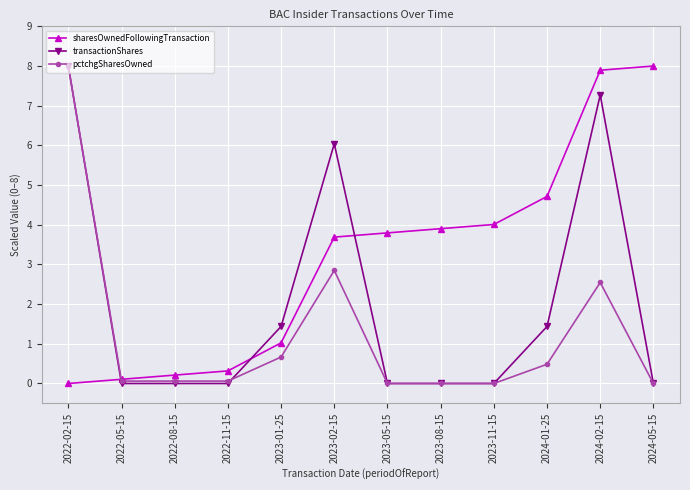

Reading left to right, transcribe all the data shown in this chart.

sharesOwnedFollowingTransaction: 2022-02-15=0.0	2022-05-15=0.1	2022-08-15=0.2	2022-11-15=0.3	2023-01-25=1.0	2023-02-15=3.7	2023-05-15=3.8	2023-08-15=3.9	2023-11-15=4.0	2024-01-25=4.7	2024-02-15=7.9	2024-05-15=8.0
transactionShares: 2022-02-15=8.0	2022-05-15=0.0	2022-08-15=0.0	2022-11-15=0.0	2023-01-25=1.4	2023-02-15=6.0	2023-05-15=0.0	2023-08-15=0.0	2023-11-15=0.0	2024-01-25=1.4	2024-02-15=7.3	2024-05-15=0.0
pctchgSharesOwned: 2022-02-15=8.0	2022-05-15=0.1	2022-08-15=0.1	2022-11-15=0.1	2023-01-25=0.7	2023-02-15=2.8	2023-05-15=0.0	2023-08-15=0.0	2023-11-15=0.0	2024-01-25=0.5	2024-02-15=2.5	2024-05-15=0.0